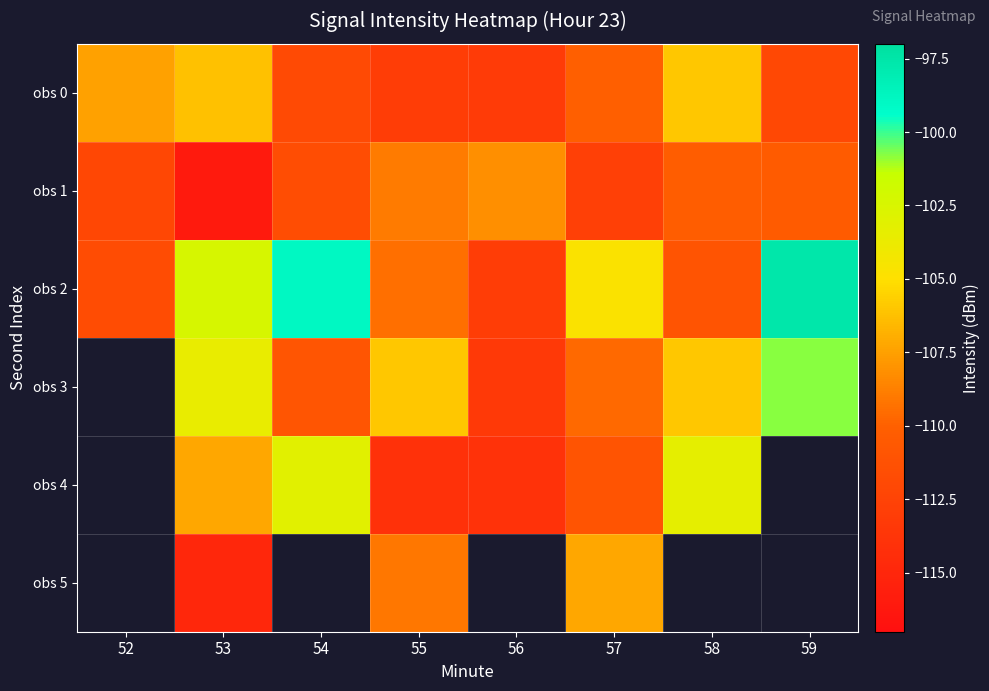

Which series has the largest total across all categories?

obs 2